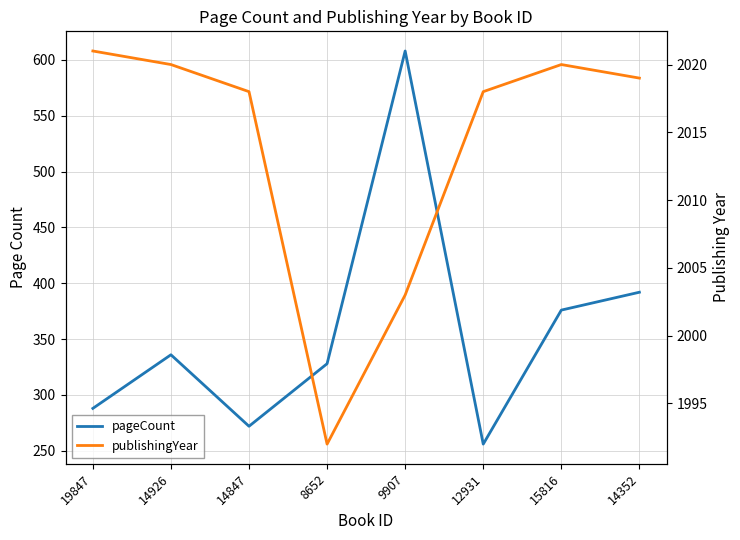

What value does the pageCount series have at 14352, to the nearest 50?

400